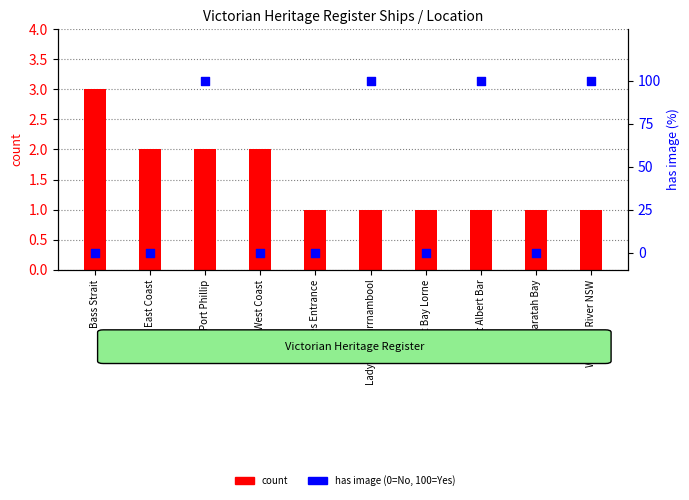

What is the total value across all series at Williams River NSW?

101